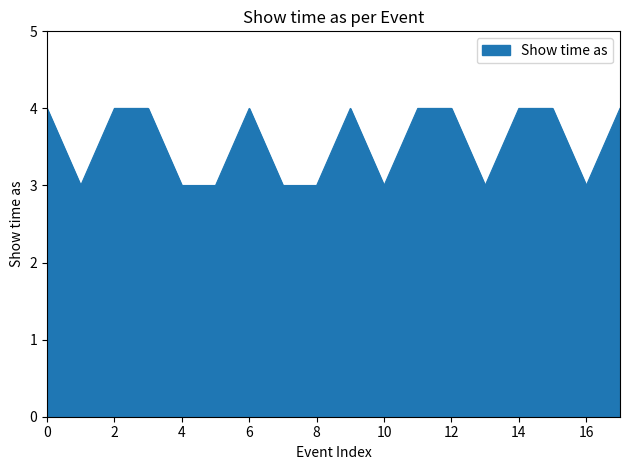

What is the greatest value displayed?

4